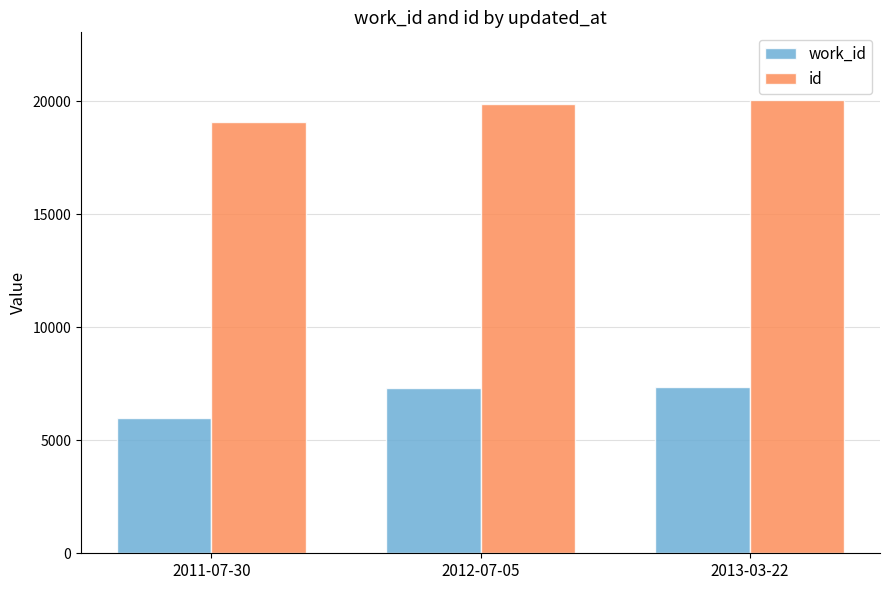

Where is id nearest to the value 19553?

2012-07-05